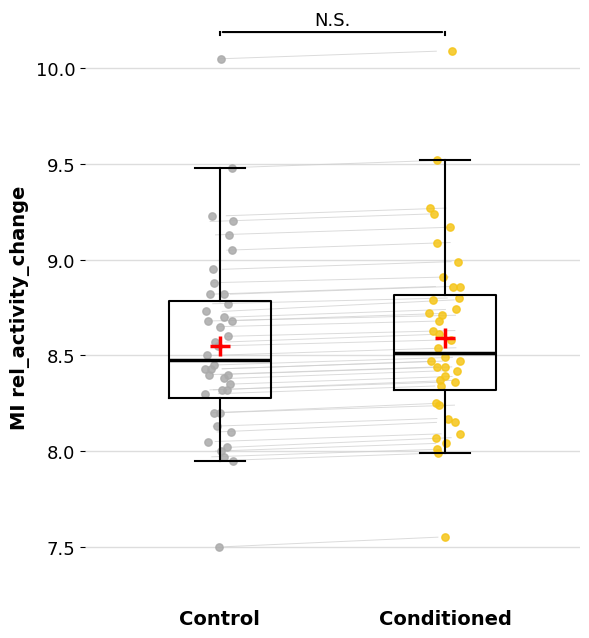

Reading left to right, read every box against the y-axis: the position of its median line, the range the box covers, and the ends of its whiskers. The values are not printed on the chart, so give them approximately, as read against the axis.

Control: median 8.50, box 8.30 to 8.80, whiskers 7.95 to 9.50
Conditioned: median 8.50, box 8.30 to 8.80, whiskers 8.00 to 9.50